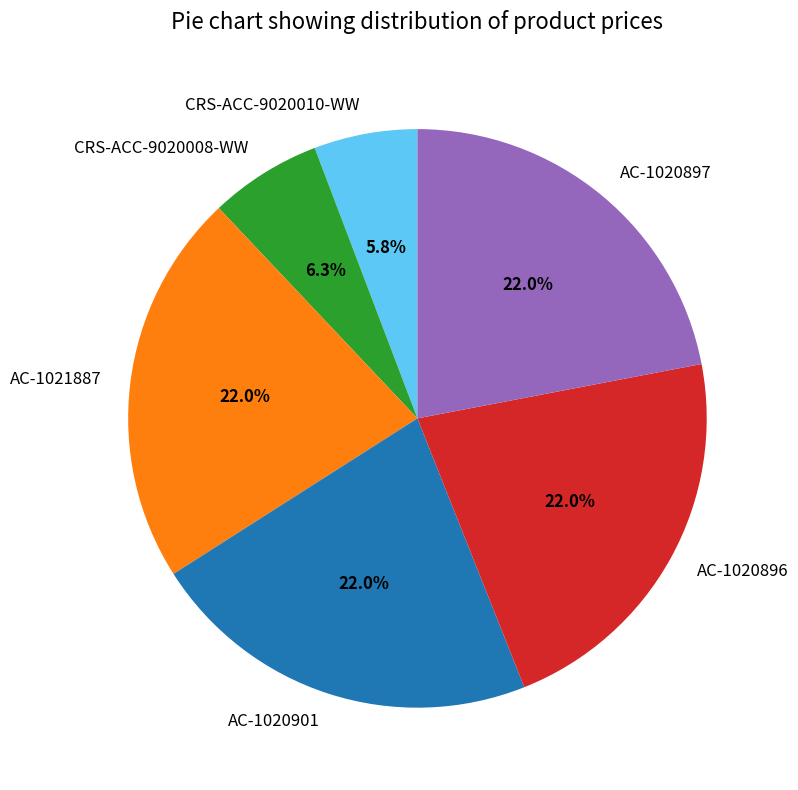

Is it true that AC-1021887 is 22% of the pie?

True